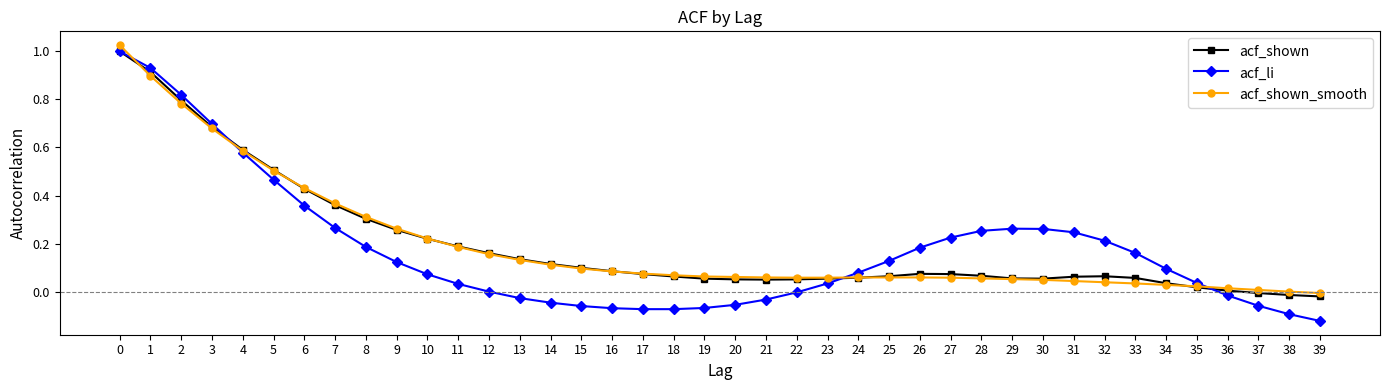

Is it true that acf_shown_smooth equals 0.5 at 5?

True